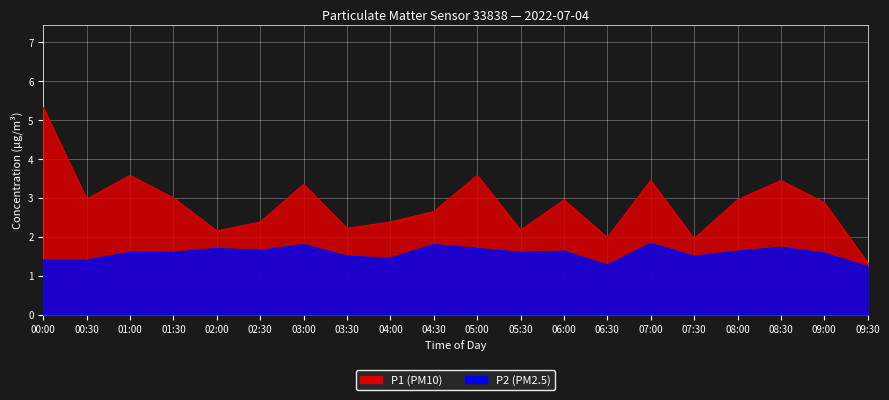

True or false: P1 and P2 cross at least once.

False